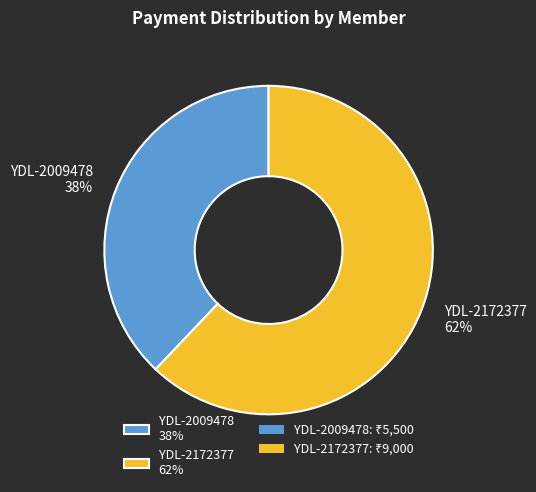

Is YDL-2009478 the majority of the pie?

No